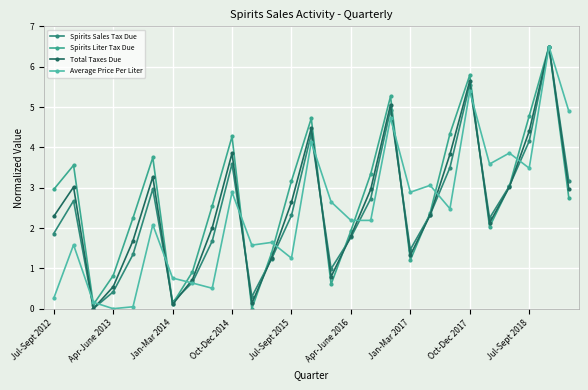

What is the difference between the maximum and minimum values in the Average Price Per Liter series?

6.5